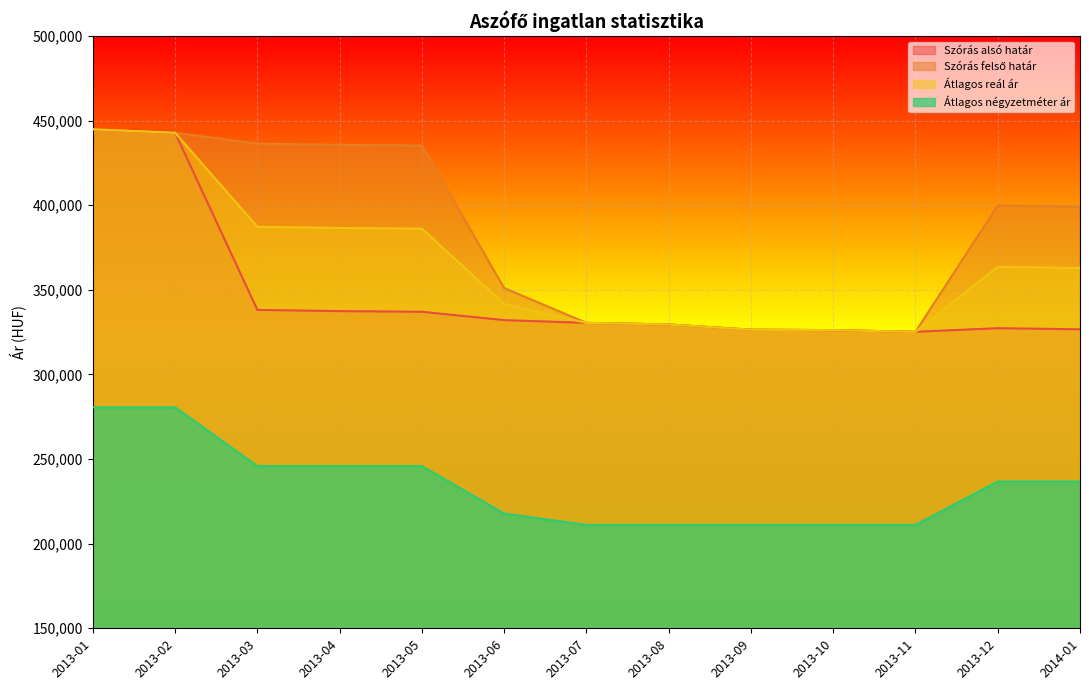

Which has a higher value, 2013-03 or 2013-10?

2013-03